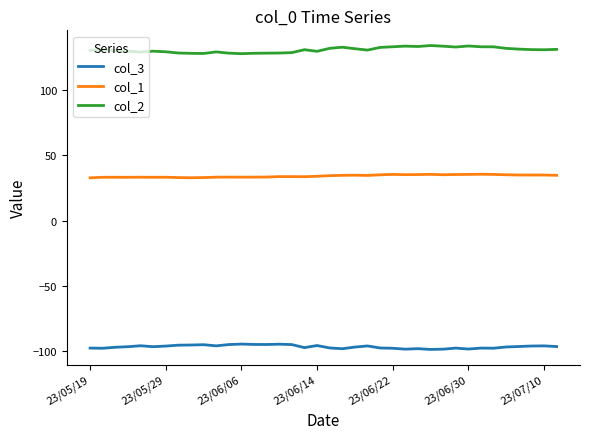

Which series has the largest total across all categories?

col_2